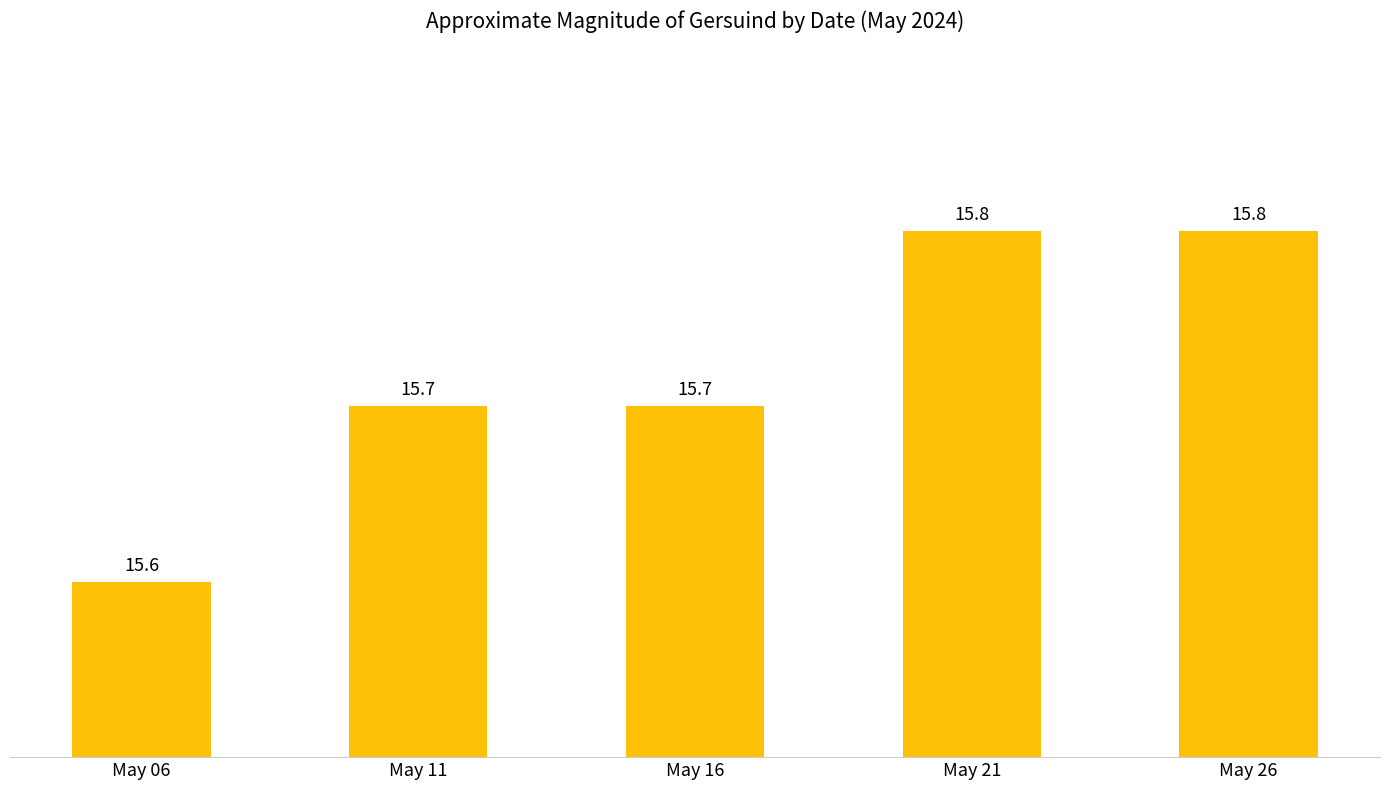

Which has a higher value, May 06 or May 26?

May 26